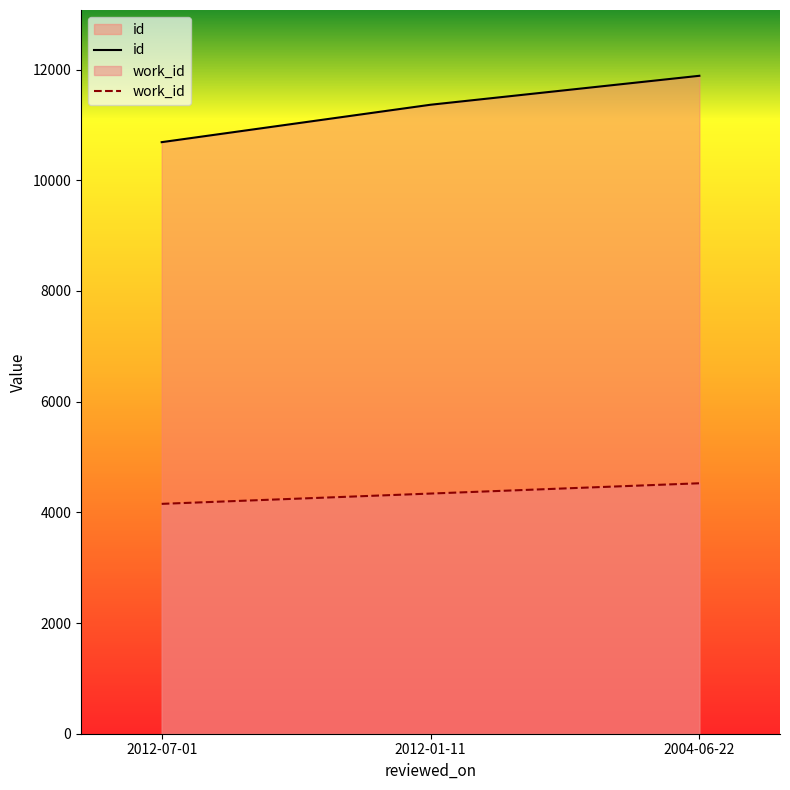

At which label is id closest to 11287?

2012-01-11